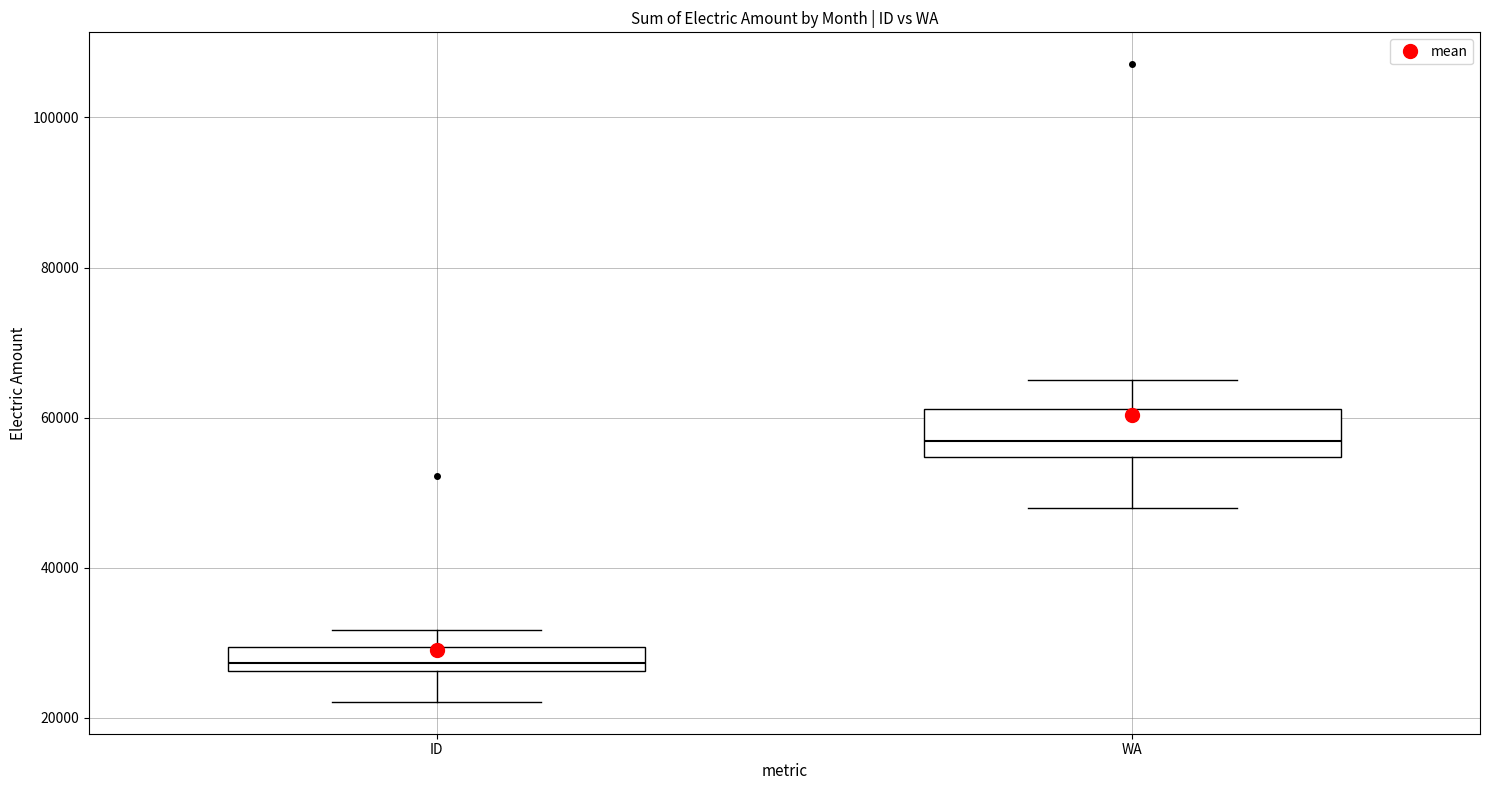

Reading left to right, read every box against the y-axis: the position of its median line, the range the box covers, and the ends of its whiskers. The values are not printed on the chart, so give them approximately, as read against the axis.

ID: median 28000, box 26000 to 30000, whiskers 22000 to 32000
WA: median 56000, box 54000 to 62000, whiskers 48000 to 64000